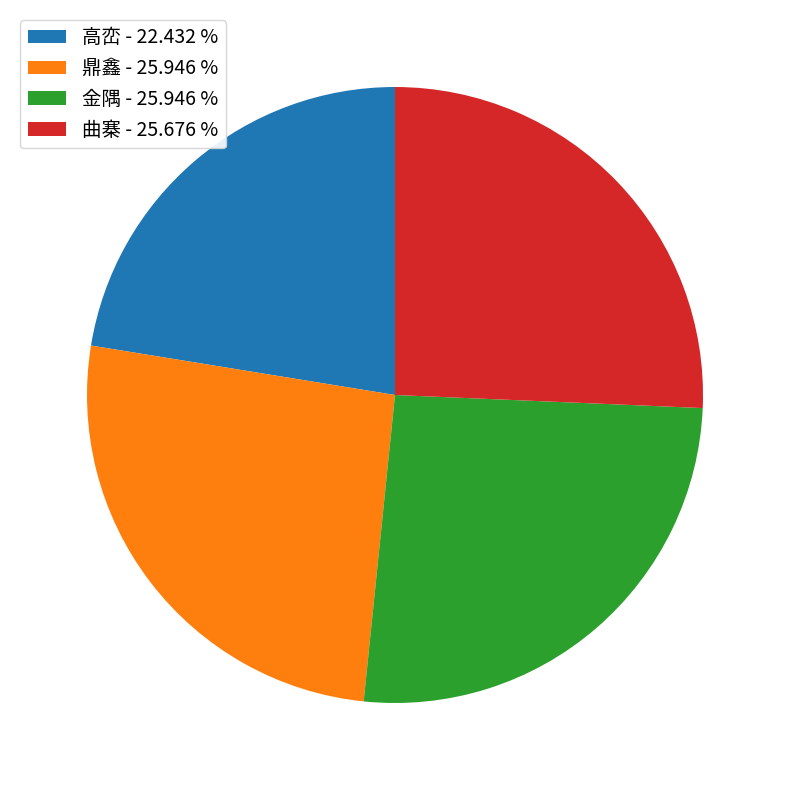

Which category has the smallest portion of the pie?

高峦